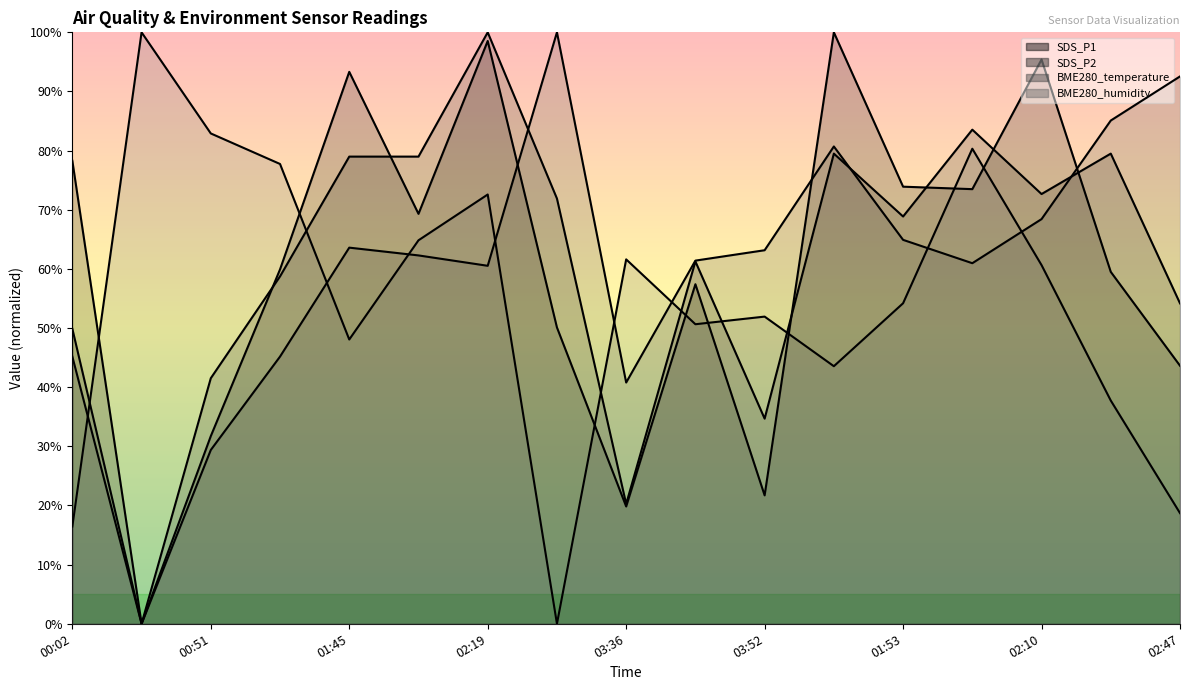

How many lines are shown in the chart?

4